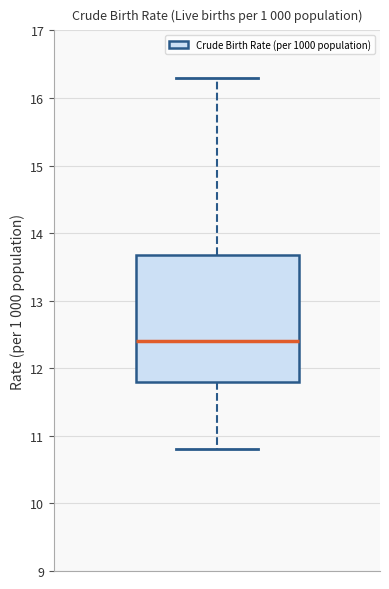

Transcribe this box plot: give where the median line is, the range the box spans, and where the two whiskers end, as read against the y-axis. The values are not printed on the chart, so give them approximately, as read against the axis.

median 12.4, box 11.8 to 13.7, whiskers 10.8 to 16.3